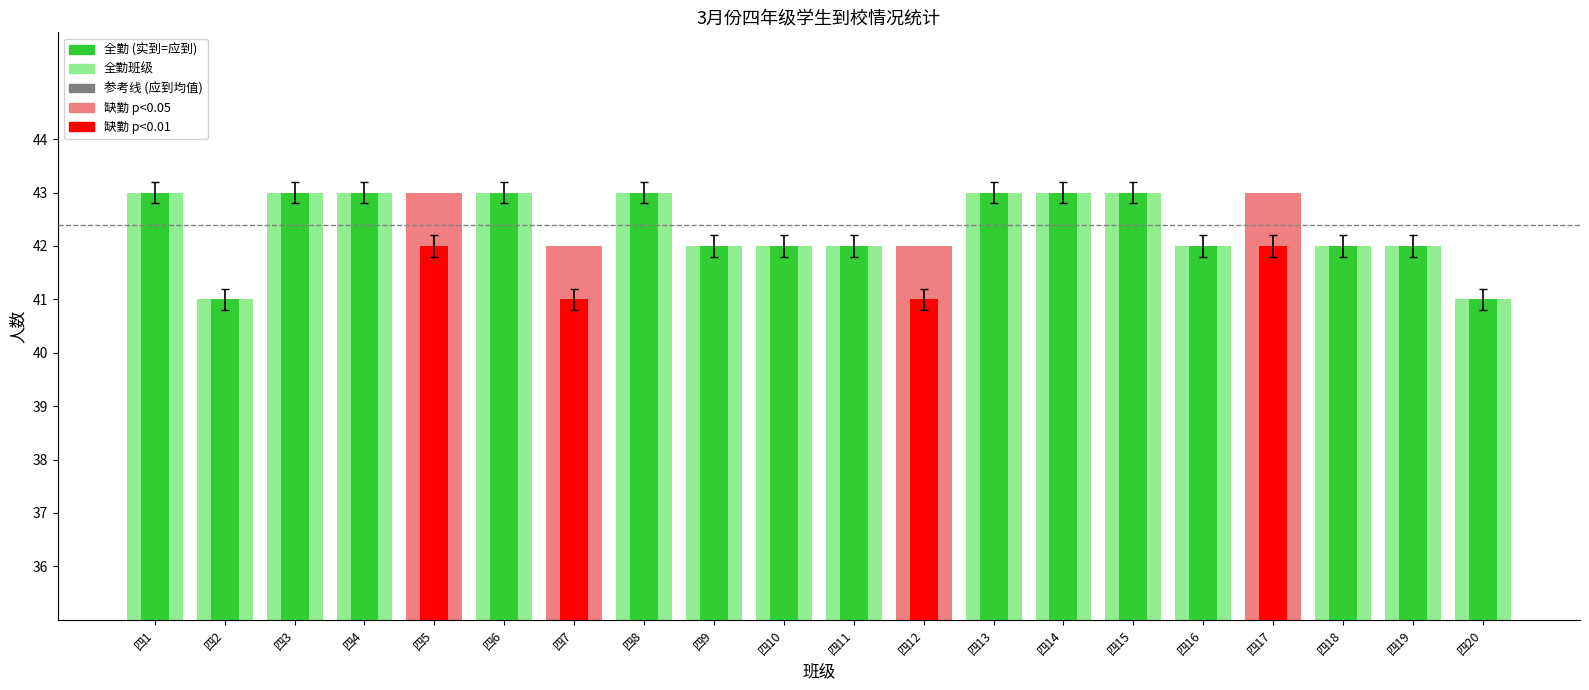

Rank the series by their average value, from lowest to highest.

实到, 应到